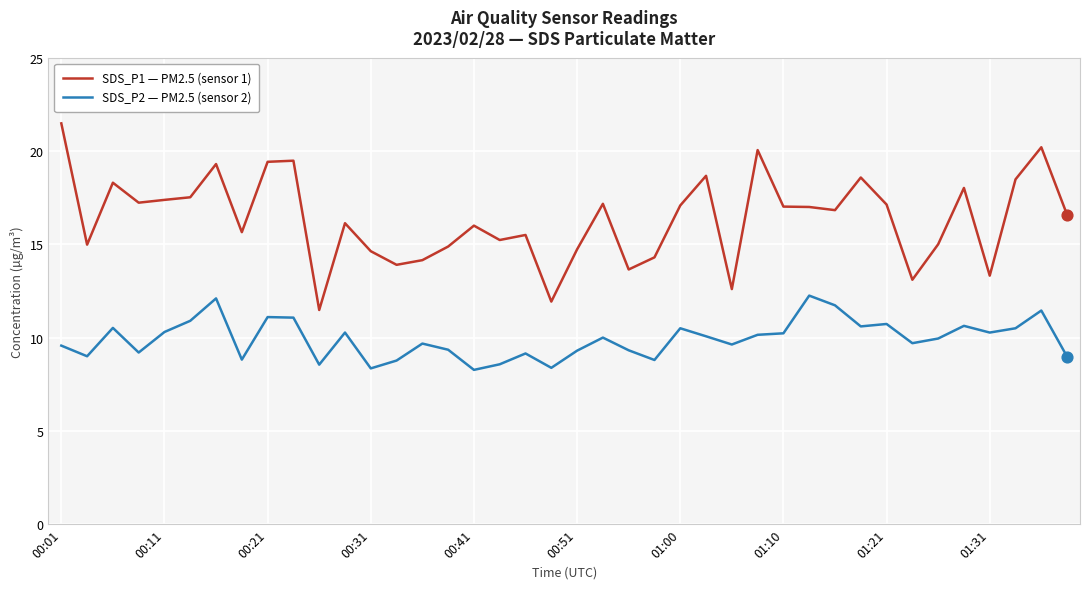

Which series has the largest total across all categories?

SDS_P1 — PM2.5 (sensor 1)